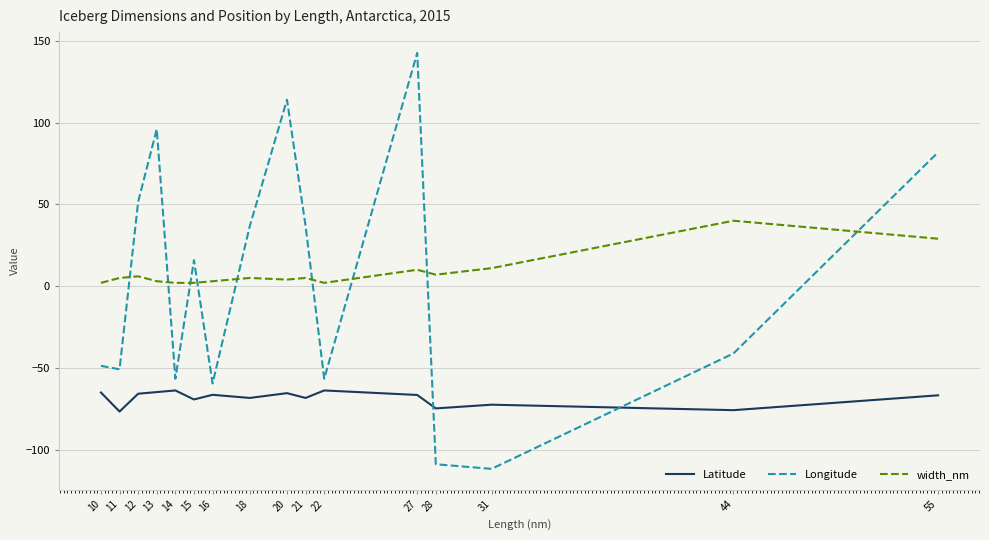

True or false: Longitude has more than 2 interior local peaks.

True